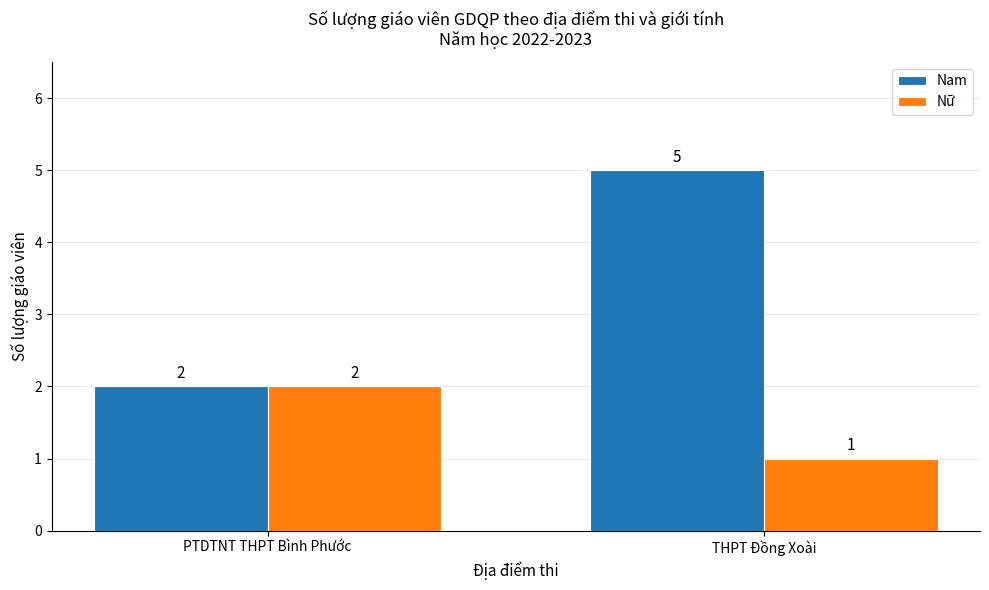

What are all the series names shown in the legend?

Nam, Nữ